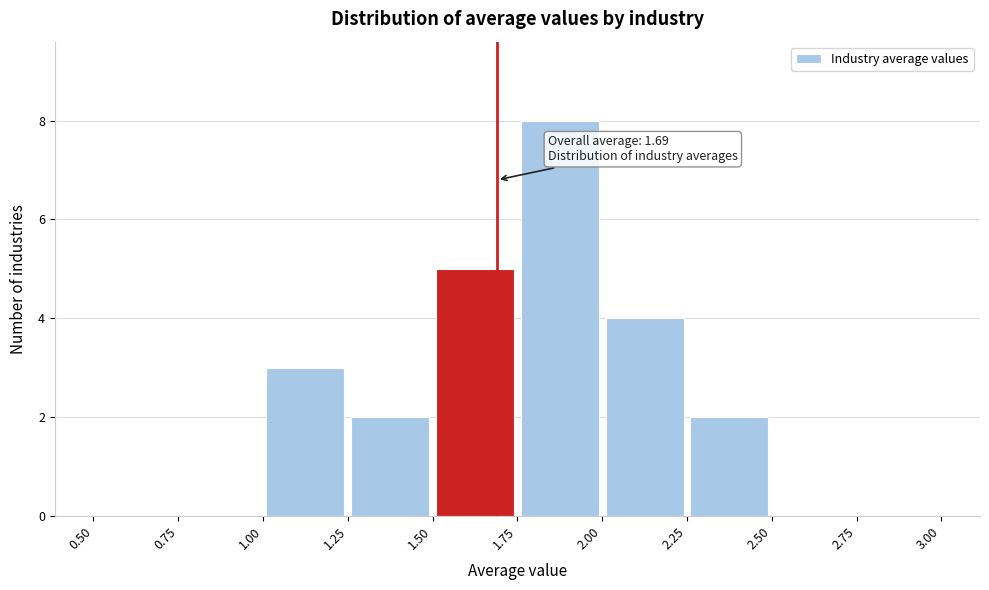

Over which range of the x-axis is the bar tallest?

1.75 to 2.00